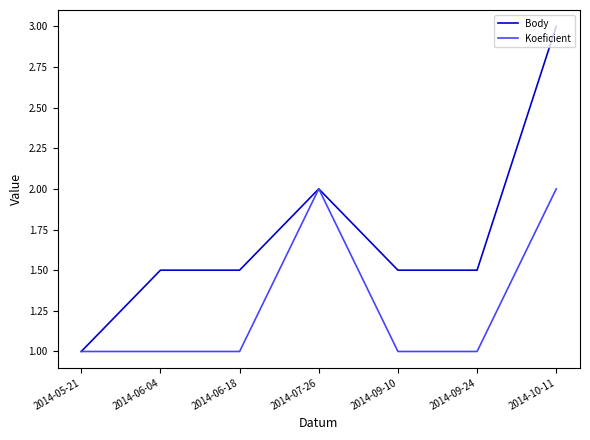

Is the value of Body at 2014-09-10 greater than the value of Koeficient at 2014-09-24?

Yes